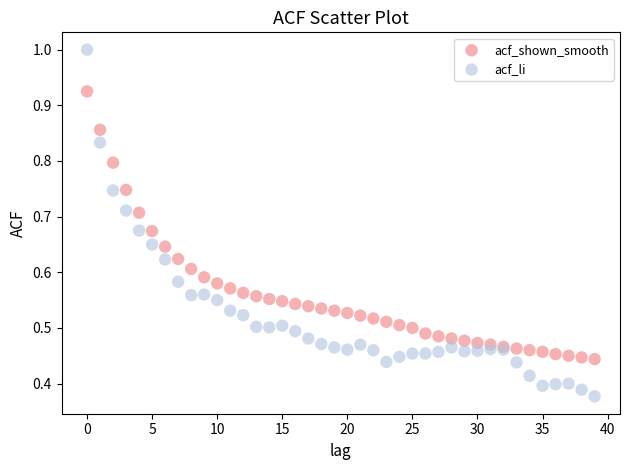

Which series reaches the maximum Y coordinate?

acf_li